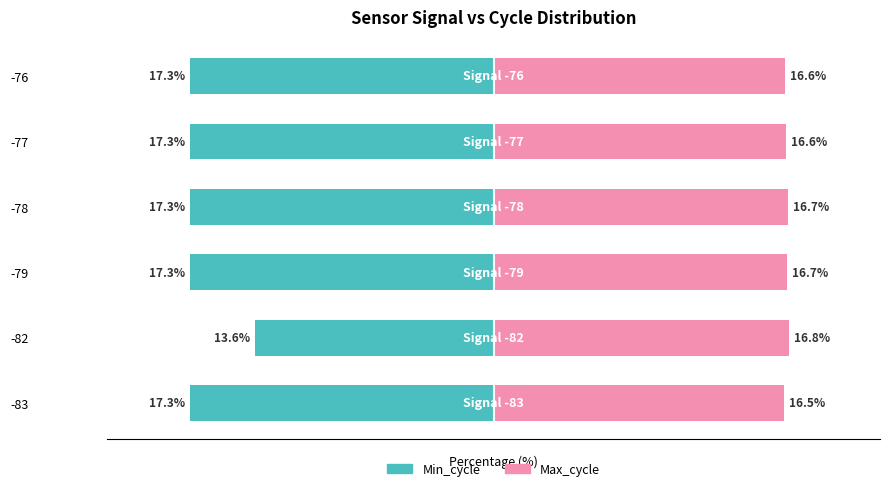

What is the difference between the Min_cycle values at -82 and -76?

3.7